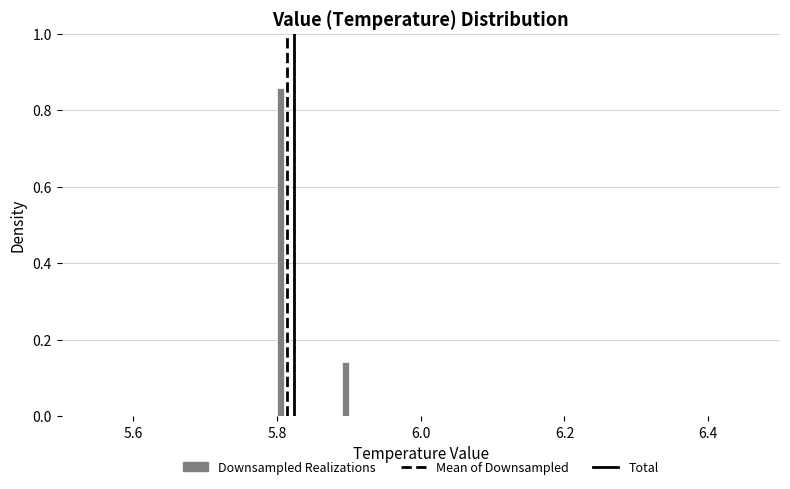

Around what value on the x-axis is the tallest bar? Give the approximate position of its centre, as read against the axis.

5.80